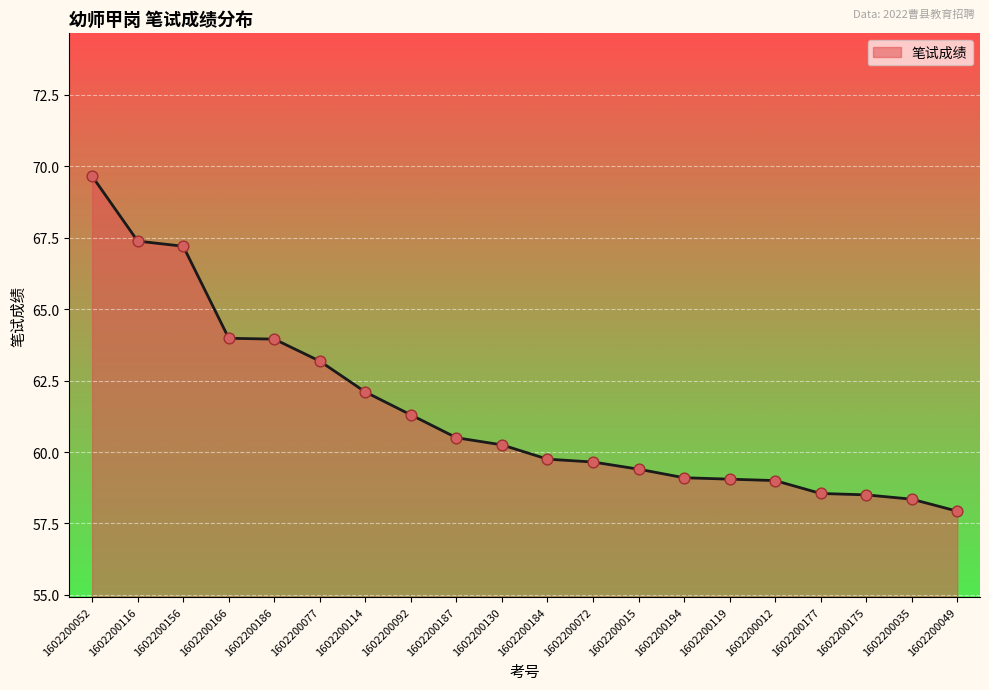

What is the ratio of the value at 1602200035 to the value at 1602200116?

0.9